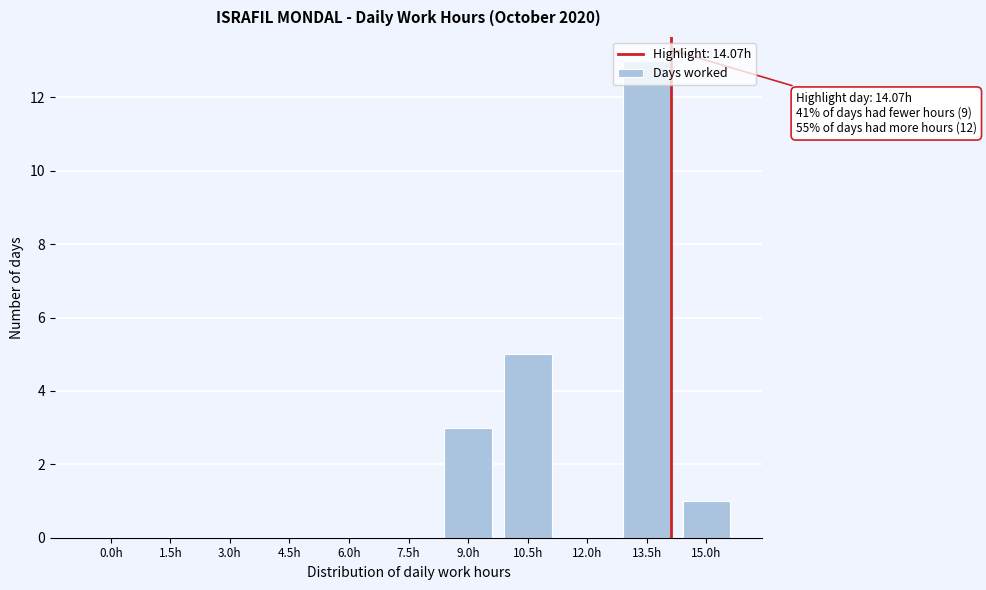

Which category has the highest value across all series?

13.5h